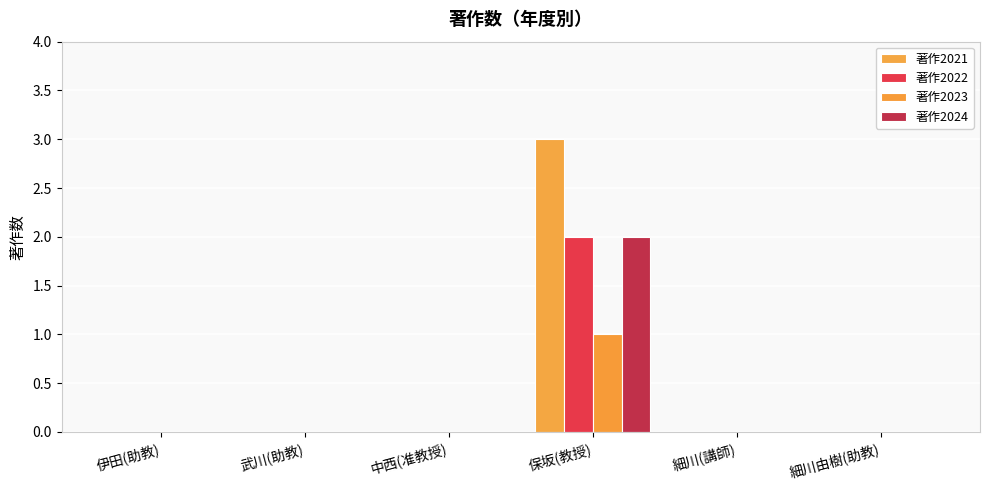

Between 細川由樹(助教) and 細川(講師), which is larger?

細川由樹(助教)